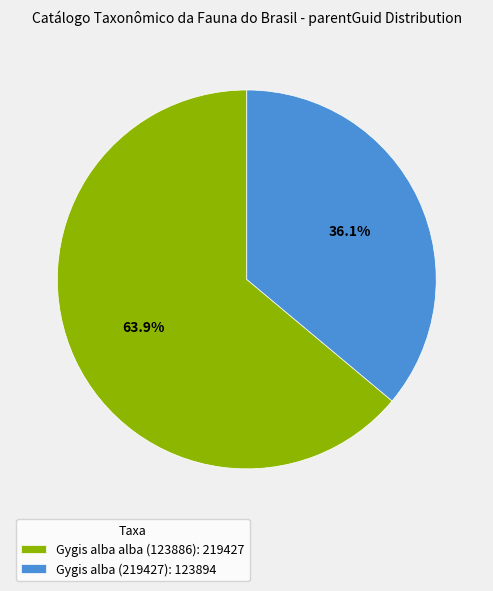

What percentage is the Gygis alba (219427) slice, to the nearest percent?

36%